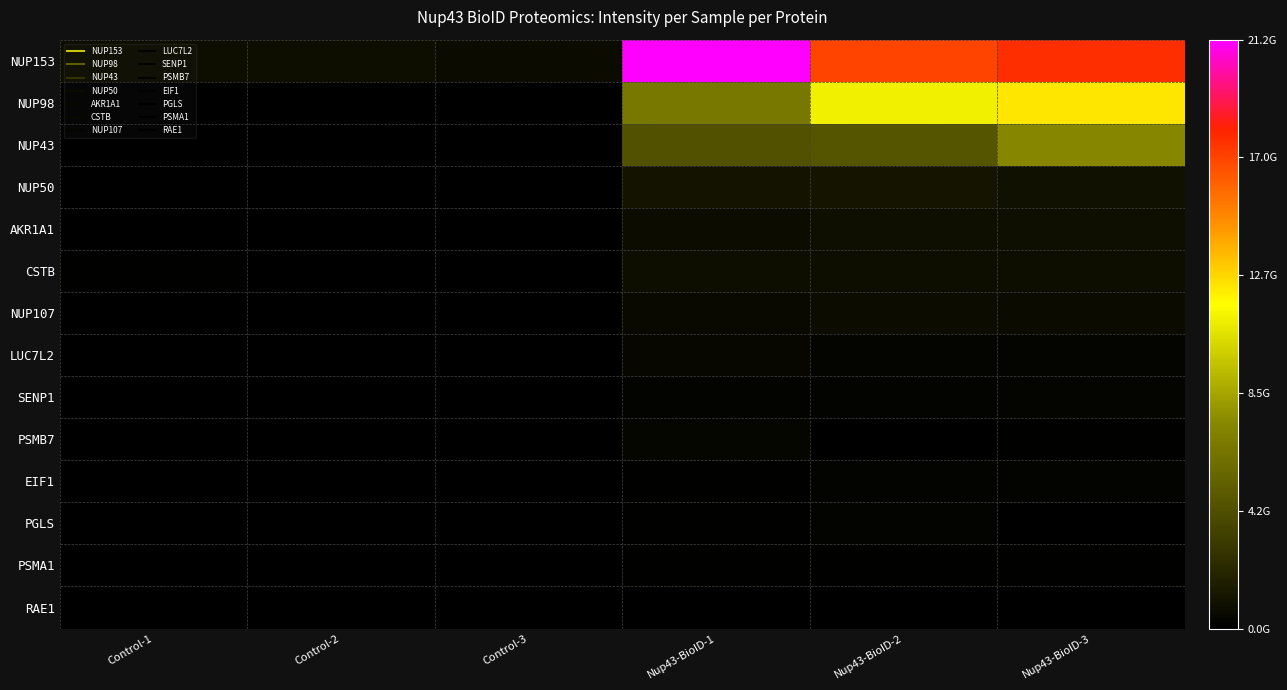

At how many categories does at least one series exceed 3653630825?

3